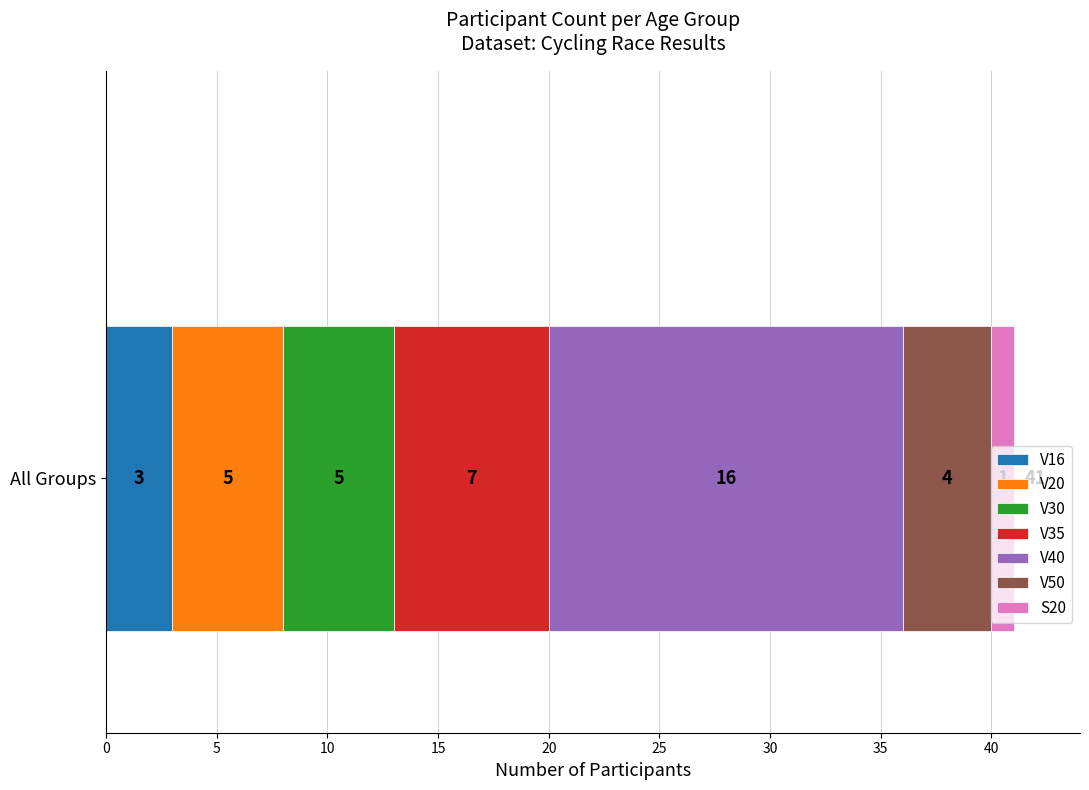

How many data points does each series have?

1